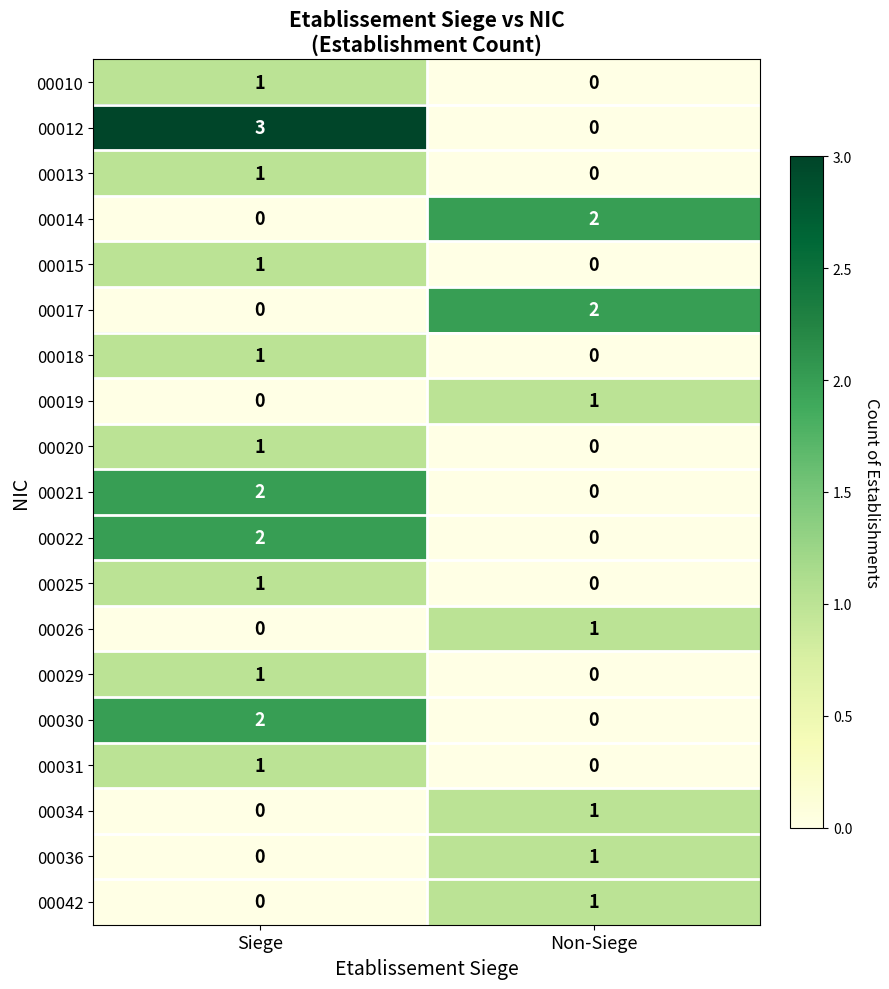

Which series changed the most between Siege and Non-Siege?

00012